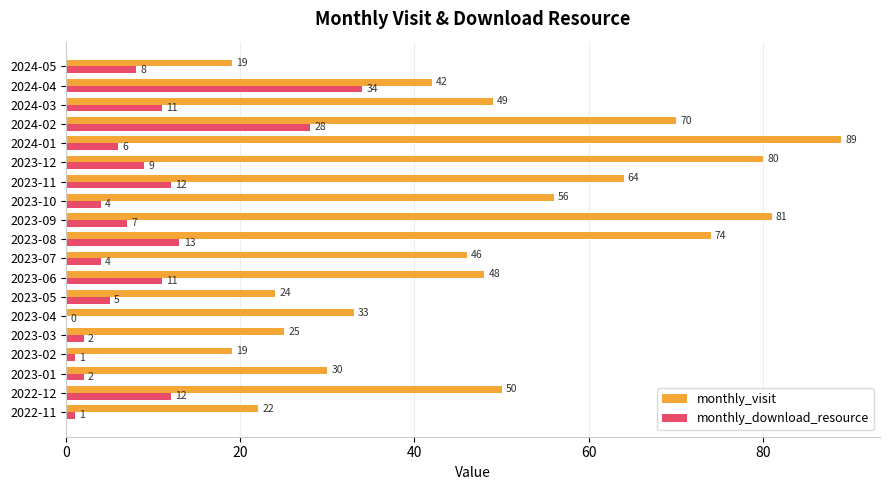

Is it true that monthly_download_resource equals 5 at 2023-06?

False